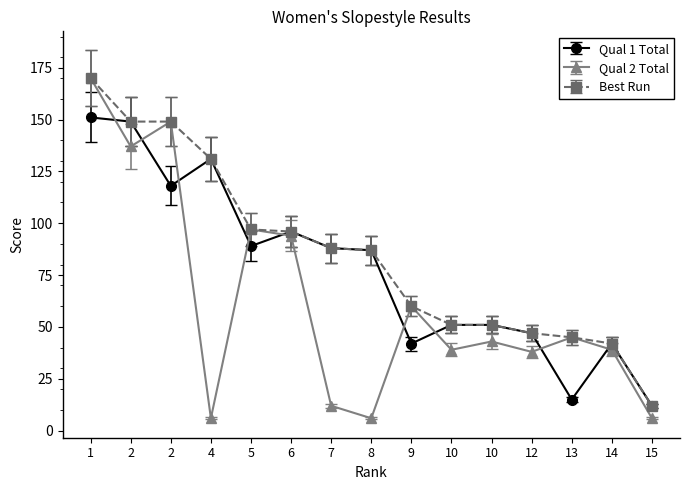

How many data points in Best Run are less than 87?

7